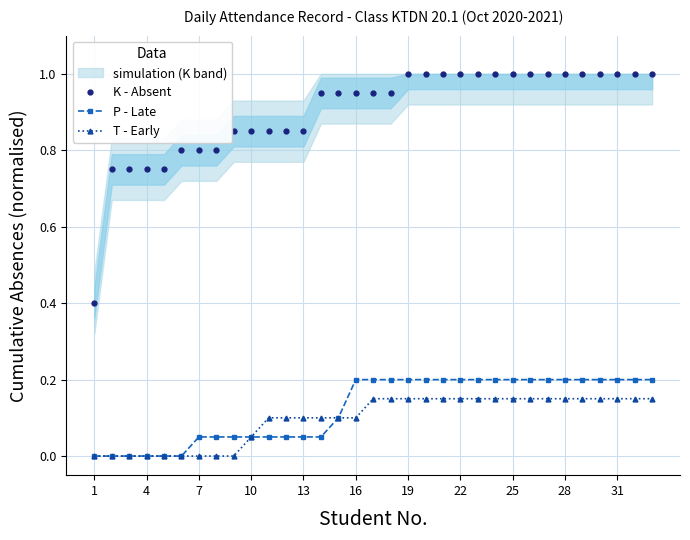

What is the sum of all T - Early values?

3.2